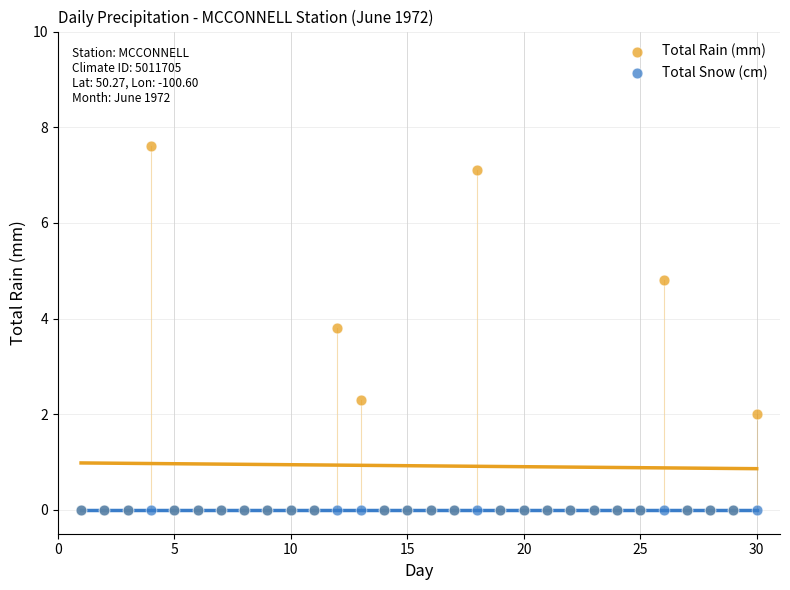

What are all the series names shown in the legend?

Total Rain (mm), Total Snow (cm)